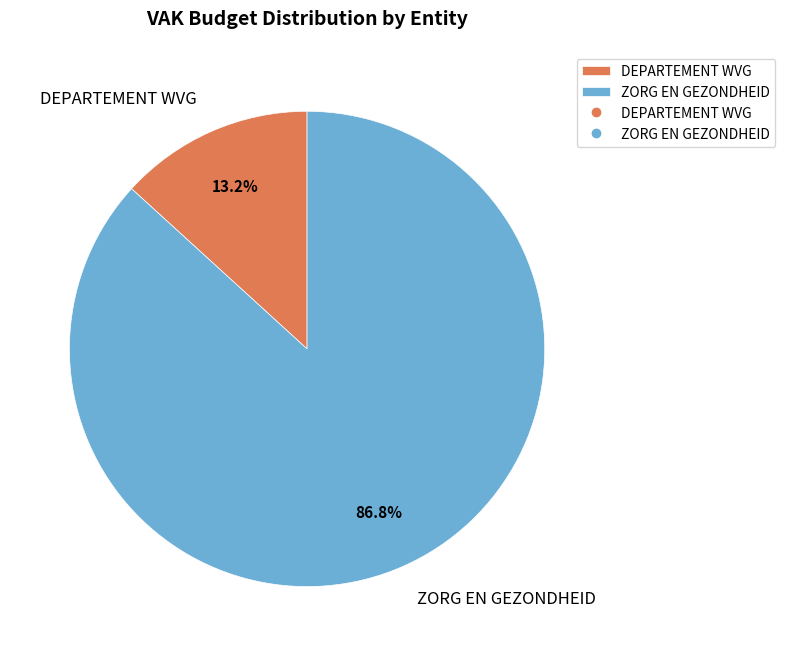

Which category has the biggest portion of the pie?

ZORG EN GEZONDHEID